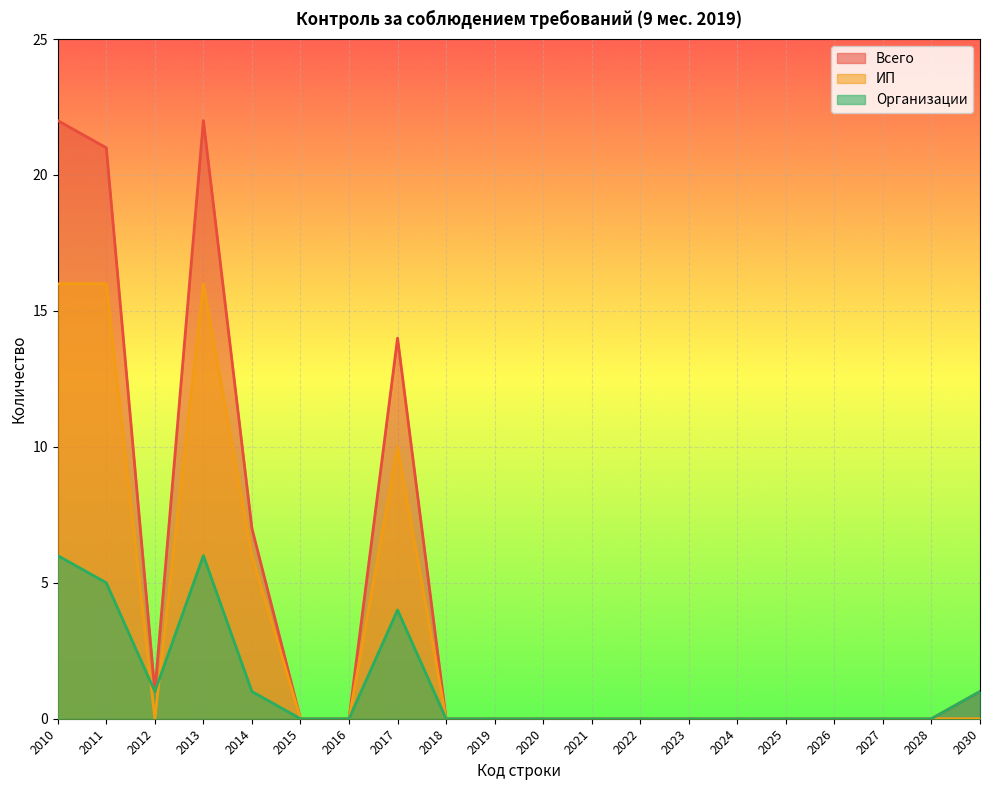

Reading left to right, what are all the values shown in this chart?

Всего: 2010=22	2011=21	2012=1	2013=22	2014=7	2015=0	2016=0	2017=14	2018=0	2019=0	2020=0	2021=0	2022=0	2023=0	2024=0	2025=0	2026=0	2027=0	2028=0	2030=1
ИП: 2010=16	2011=16	2012=0	2013=16	2014=6	2015=0	2016=0	2017=10	2018=0	2019=0	2020=0	2021=0	2022=0	2023=0	2024=0	2025=0	2026=0	2027=0	2028=0	2030=0
Организации: 2010=6	2011=5	2012=1	2013=6	2014=1	2015=0	2016=0	2017=4	2018=0	2019=0	2020=0	2021=0	2022=0	2023=0	2024=0	2025=0	2026=0	2027=0	2028=0	2030=1